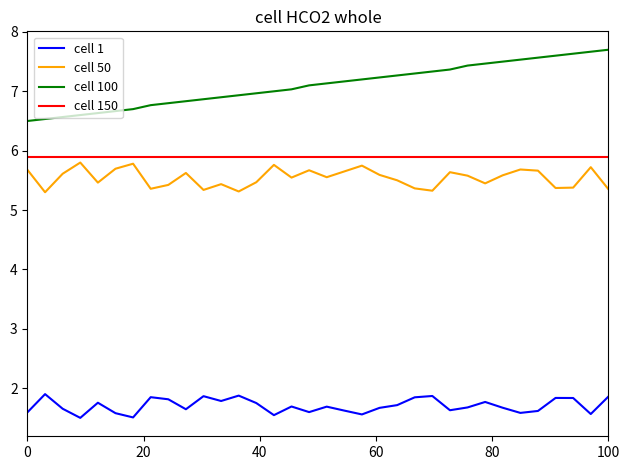

Which series has the widest spread of values?

cell 100